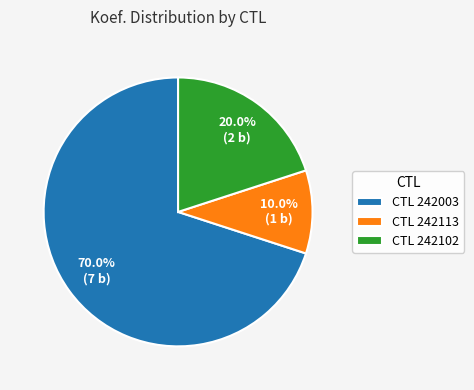

Which slice is the smallest?

CTL 242113